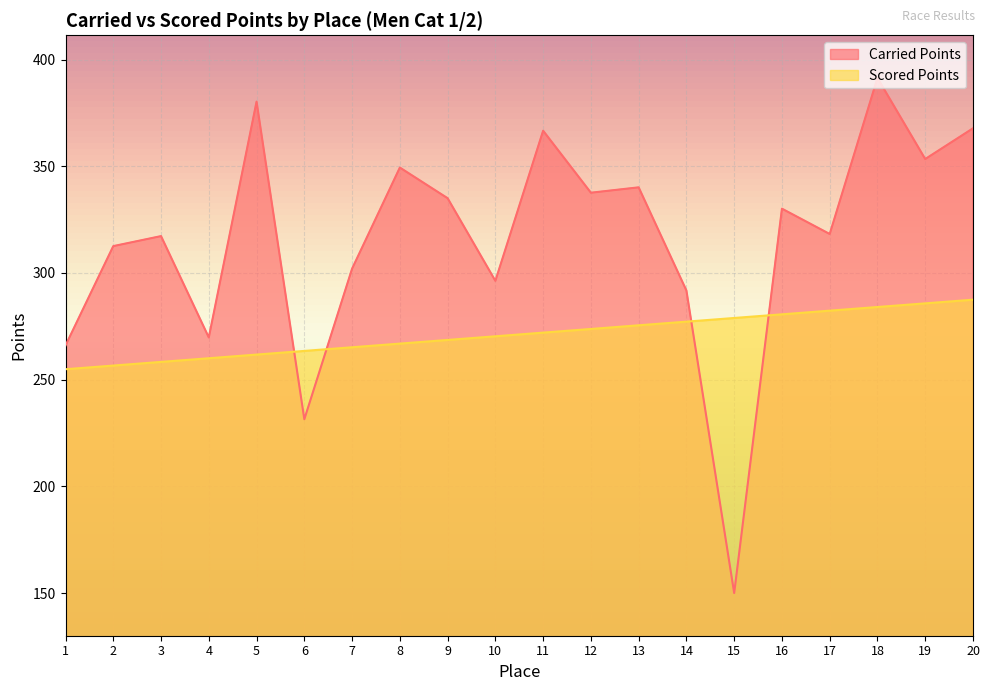

Which category has the lowest value across all series?

15